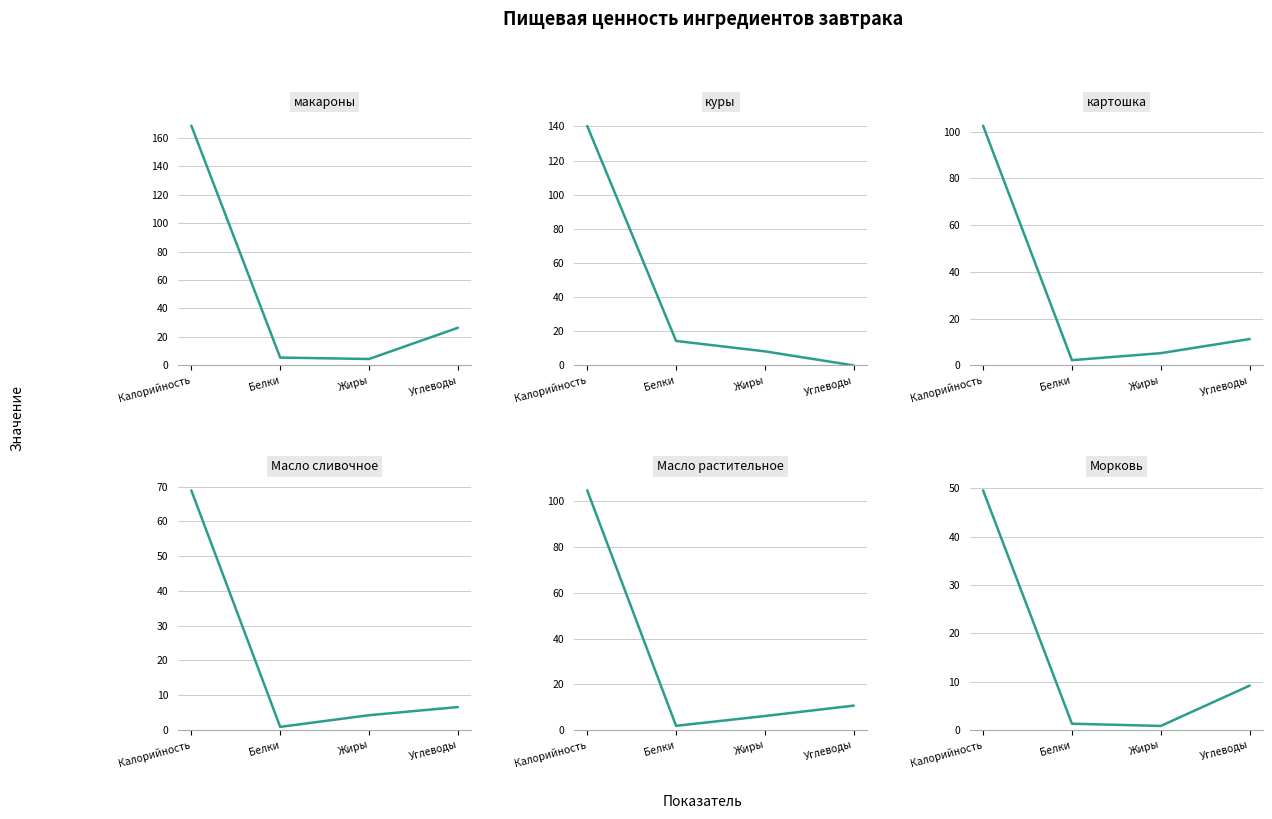

Reading left to right, list all the values displayed in this chart.

макароны: Калорийность=168.4	Белки=5.5	Жиры=4.5	Углеводы=26.4
куры: Калорийность=140.2	Белки=14.3	Жиры=8.2	Углеводы=0.0
картошка: Калорийность=102.5	Белки=2.2	Жиры=5.2	Углеводы=11.3
Масло сливочное: Калорийность=68.9	Белки=0.9	Жиры=4.3	Углеводы=6.6
Масло растительное: Калорийность=104.8	Белки=1.8	Жиры=6.1	Углеводы=10.7
Морковь: Калорийность=49.6	Белки=1.3	Жиры=0.8	Углеводы=9.2